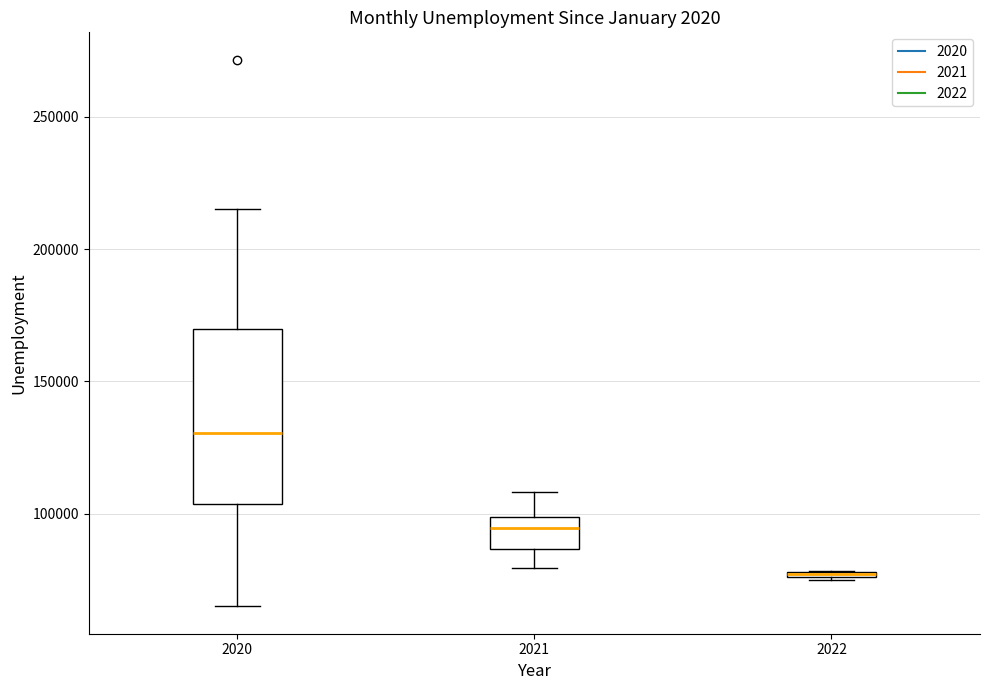

Where is the lower edge of the box at x = 2021 on the y-axis? The values are not printed on the chart, so give them approximately, as read against the axis.

85000